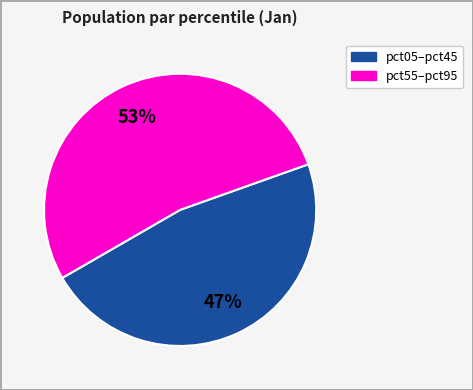

Is there any slice that represents more than half of the pie?

Yes